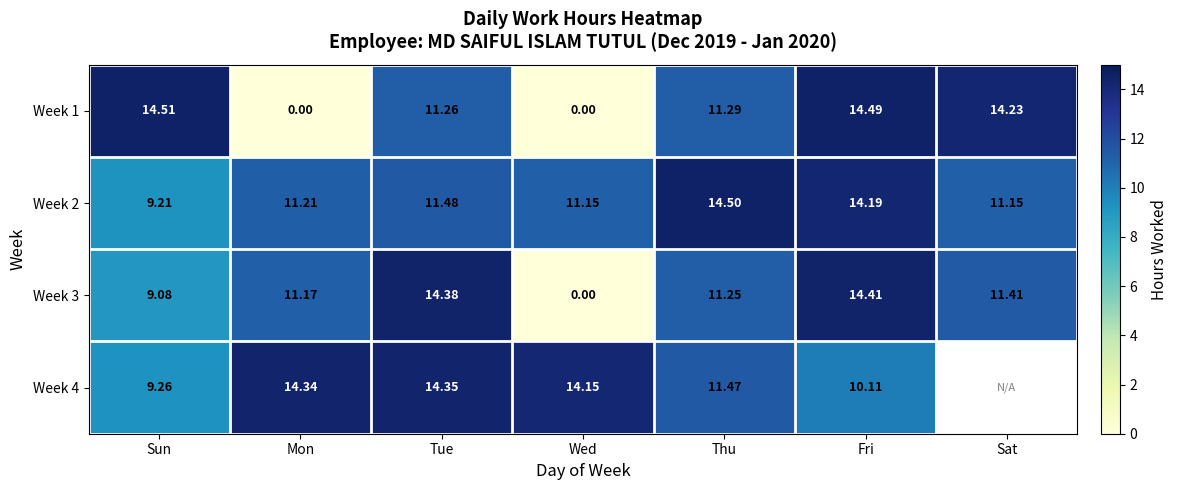

What is the difference between the Week 1 values at Wed and Fri?

14.5